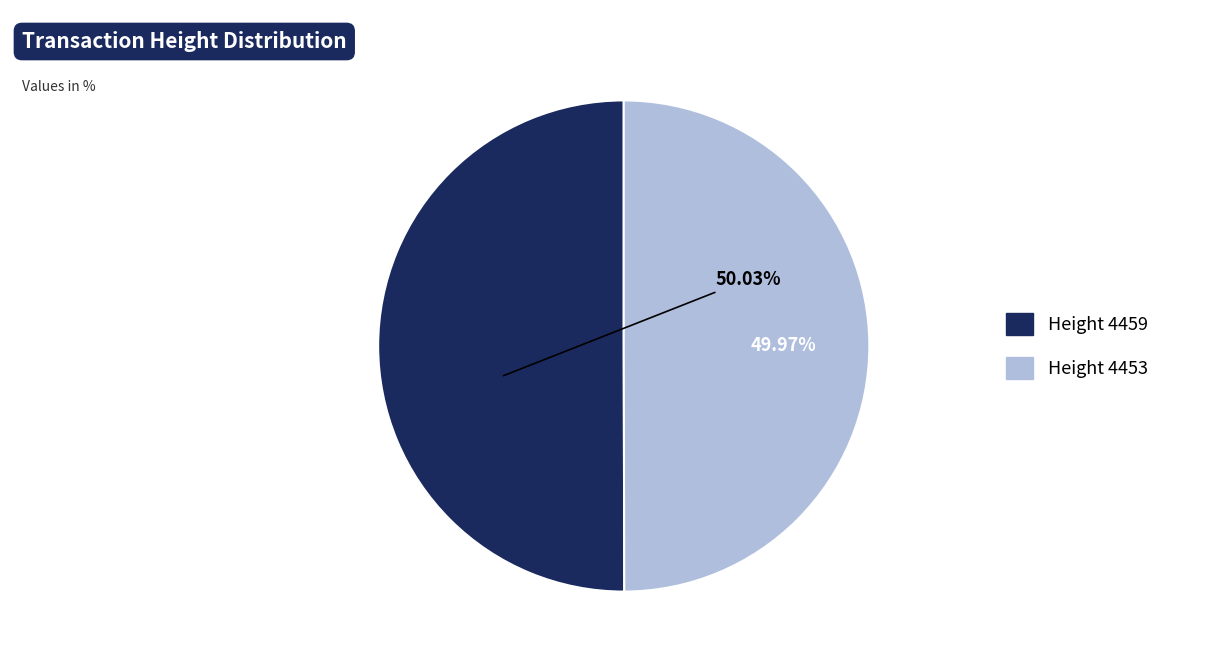

Is there any slice that represents more than half of the pie?

Yes